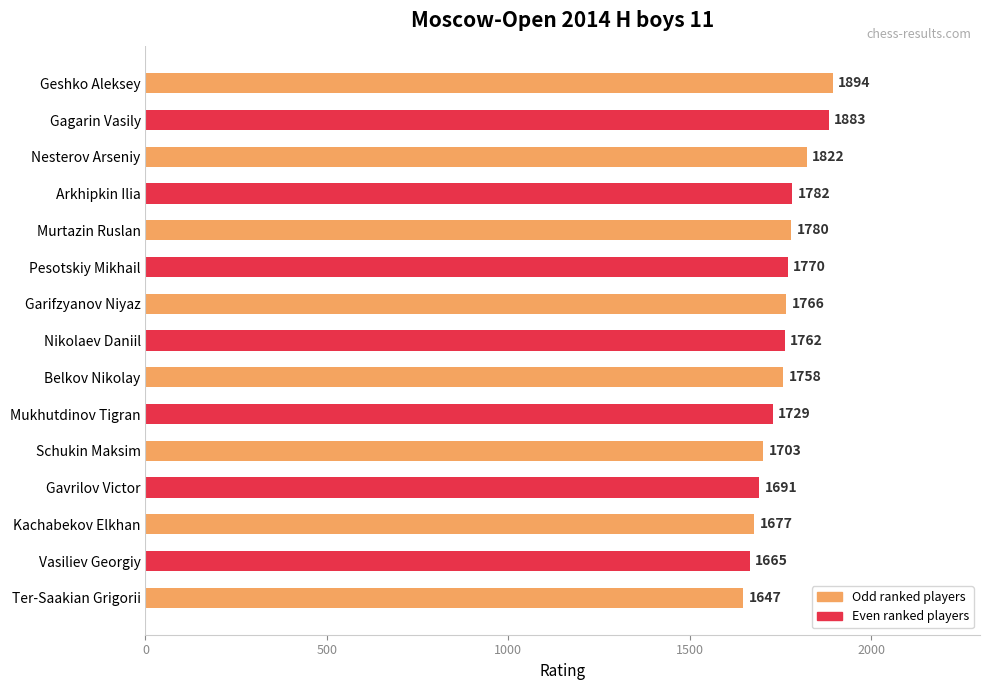

Rank the categories by value from highest to lowest.

Geshko Aleksey, Gagarin Vasily, Nesterov Arseniy, Arkhipkin Ilia, Murtazin Ruslan, Pesotskiy Mikhail, Garifzyanov Niyaz, Nikolaev Daniil, Belkov Nikolay, Mukhutdinov Tigran, Schukin Maksim, Gavrilov Victor, Kachabekov Elkhan, Vasiliev Georgiy, Ter-Saakian Grigorii